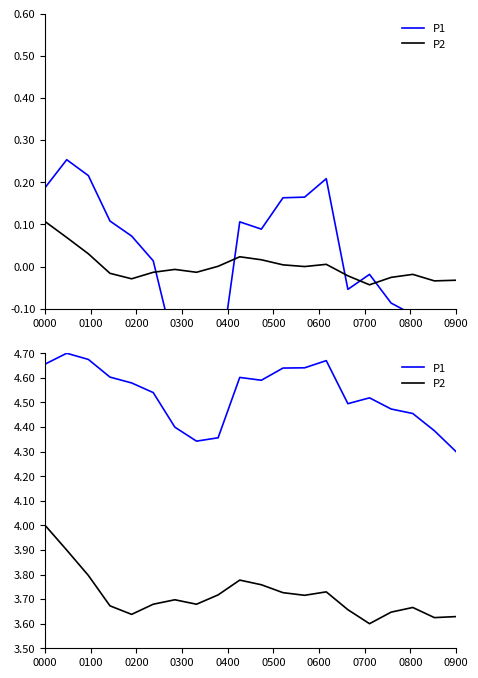

Reading right to left, list all the values displayed in this chart.

P1: 4.3	4.4	4.5	4.5	4.5	4.5	4.7	4.6	4.6	4.6	4.6	4.4	4.3	4.4	4.5	4.6	4.6	4.7	4.7	4.7
P2: 3.6	3.6	3.7	3.6	3.6	3.7	3.7	3.7	3.7	3.8	3.8	3.7	3.7	3.7	3.7	3.6	3.7	3.8	3.9	4.0